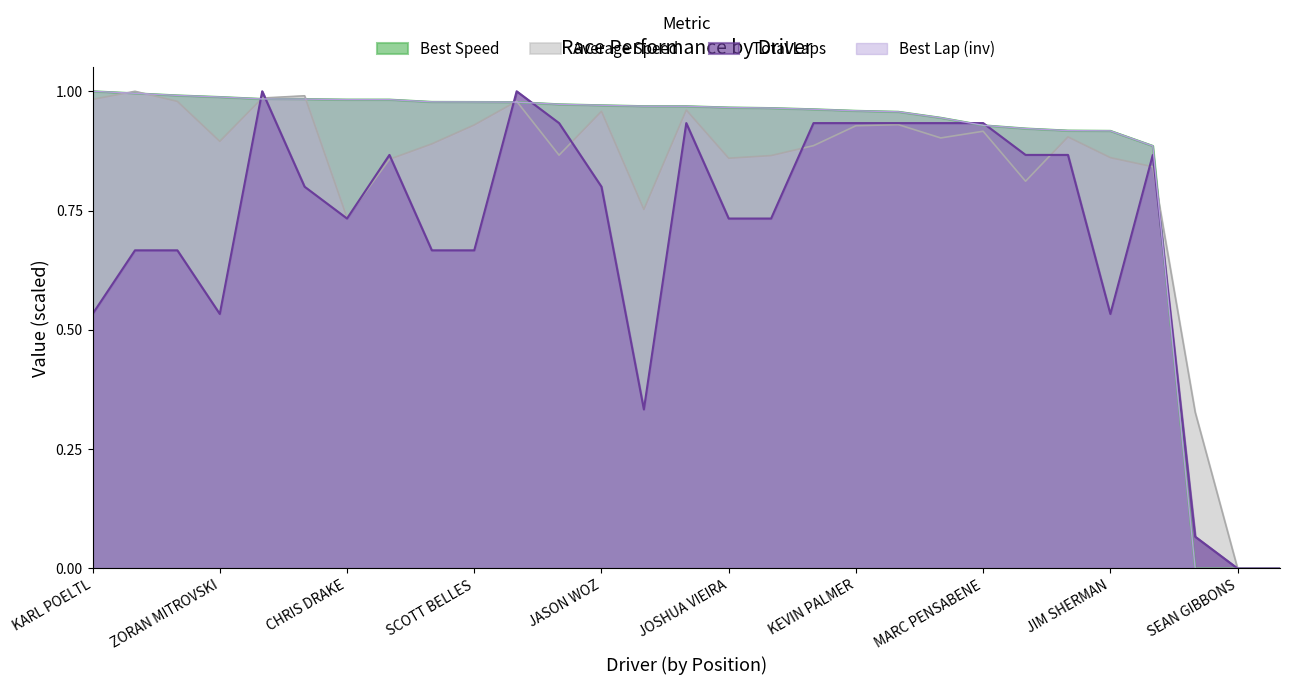

True or false: Best Speed has a value of 1.5 at BILL RUDTNER.

False